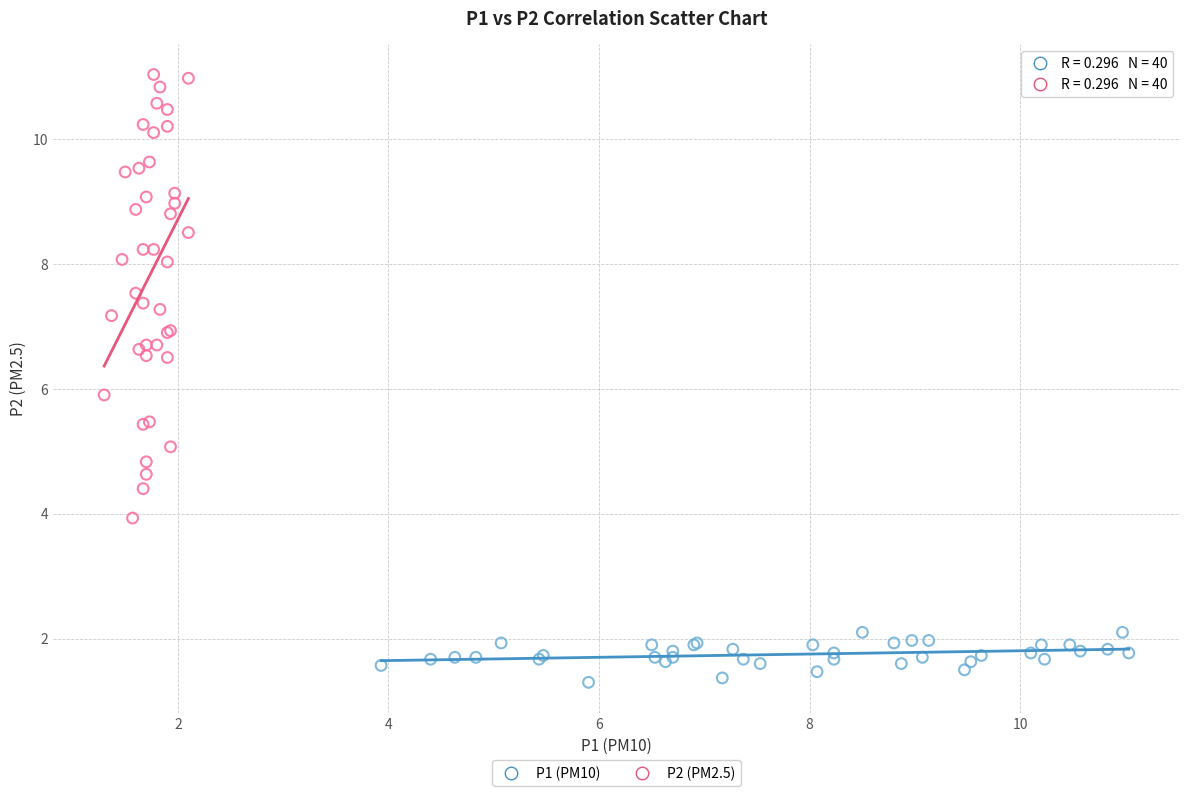

What are all the series names shown in the legend?

P1 (PM10), P2 (PM2.5)